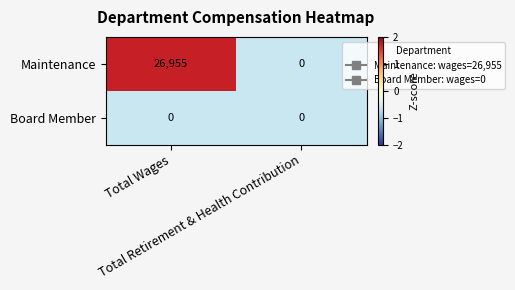

What is the average value of the Maintenance series?

13478